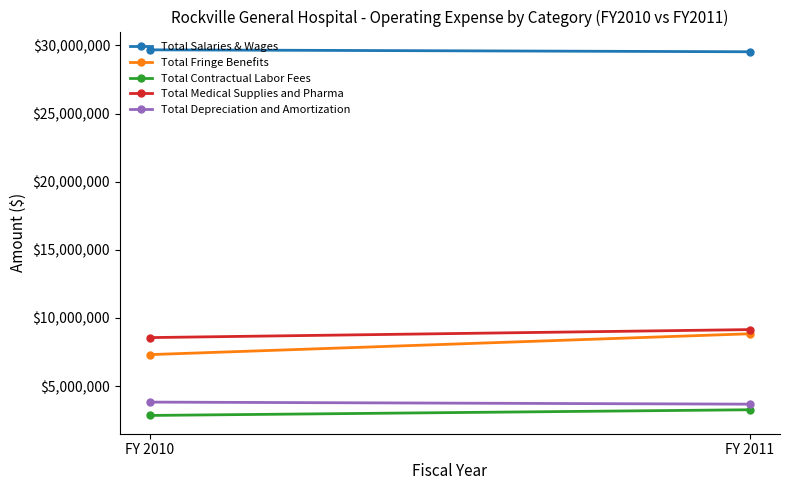

Between FY 2010 and FY 2011, which is larger?

FY 2010